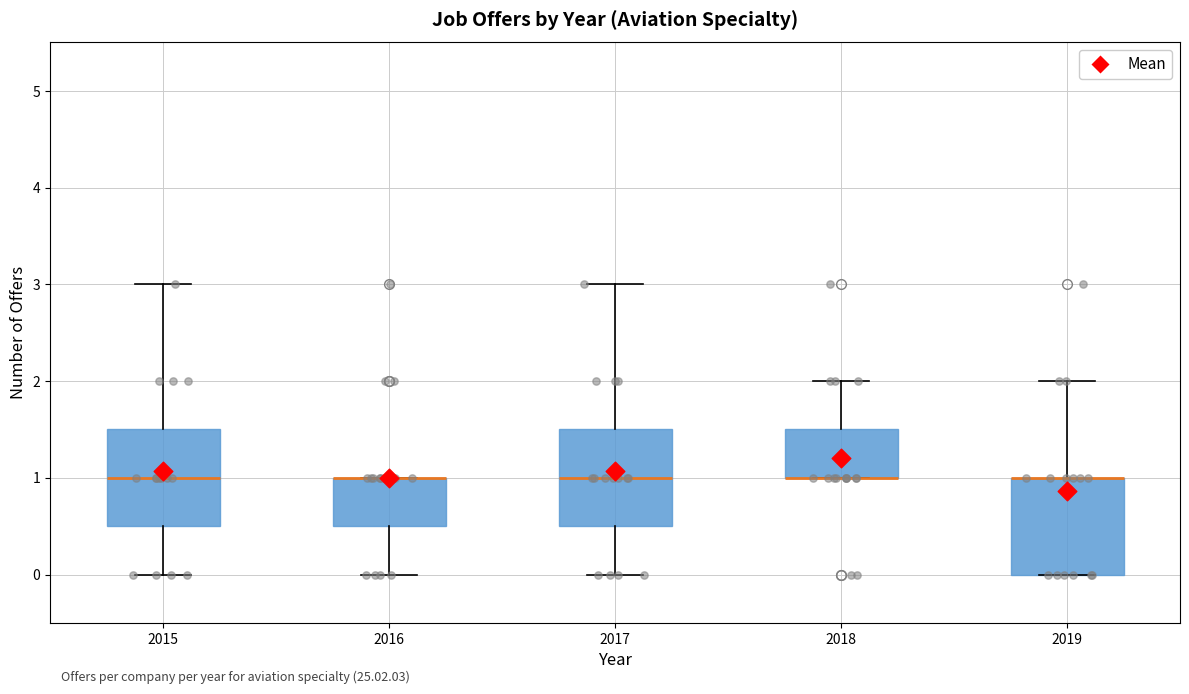

Where does the upper whisker of the box at x = 2018 end on the y-axis? The values are not printed on the chart, so give them approximately, as read against the axis.

2.0